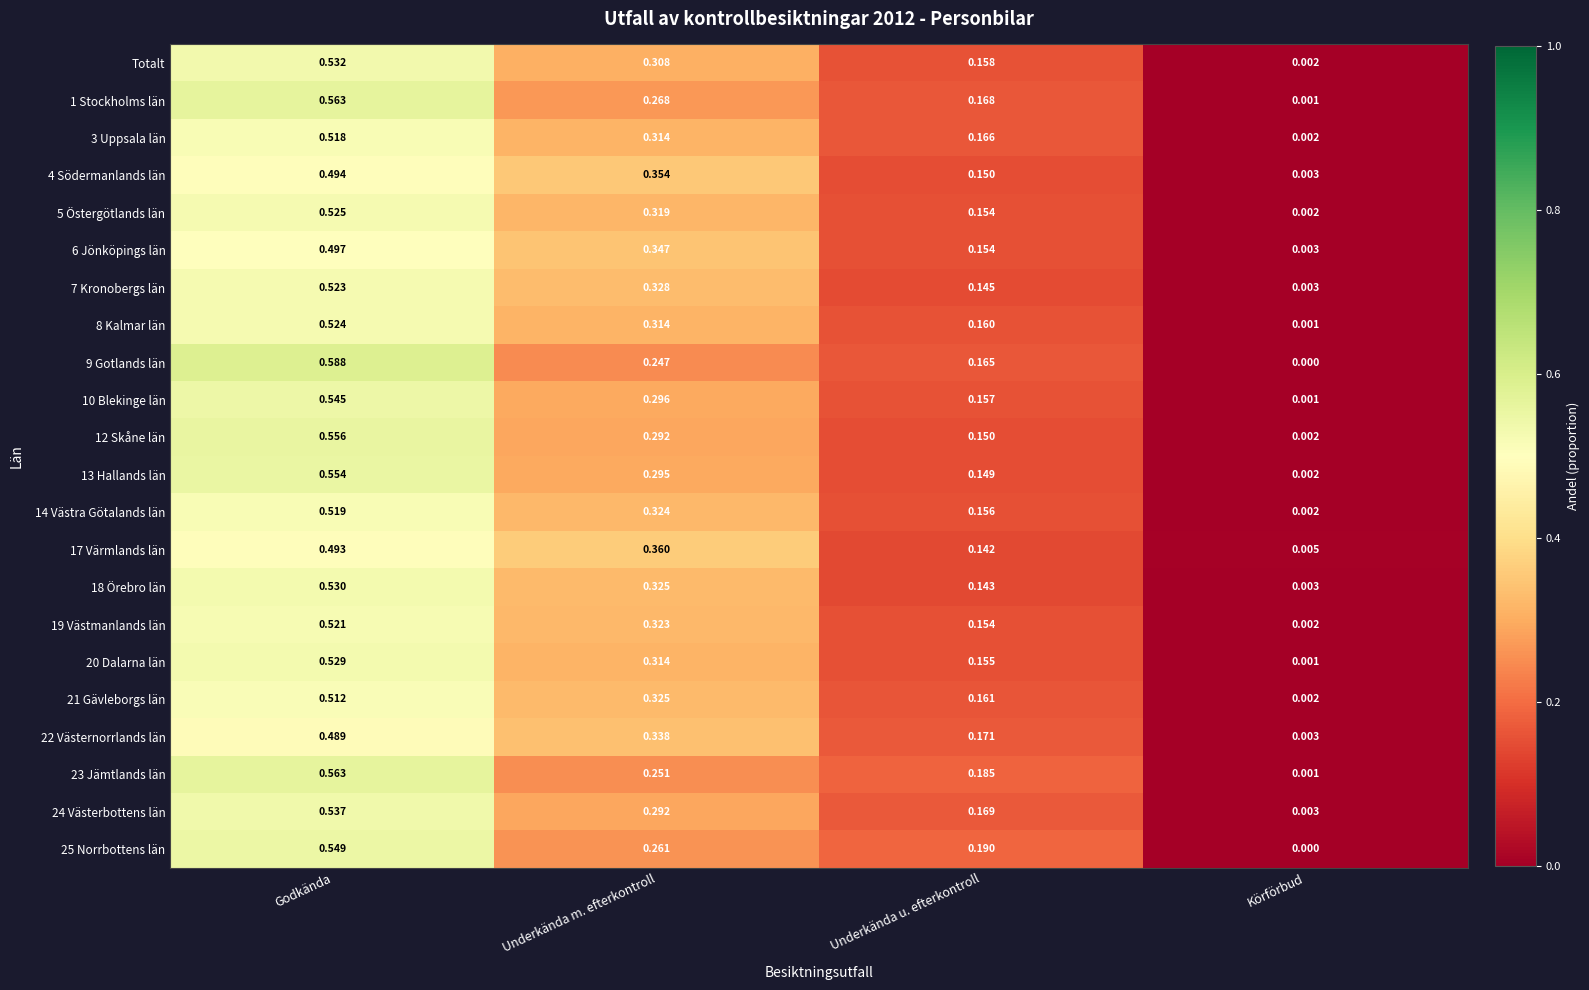

Rank the categories by 22 Västernorrlands län value from highest to lowest.

Godkända, Underkända m. efterkontroll, Underkända u. efterkontroll, Körförbud